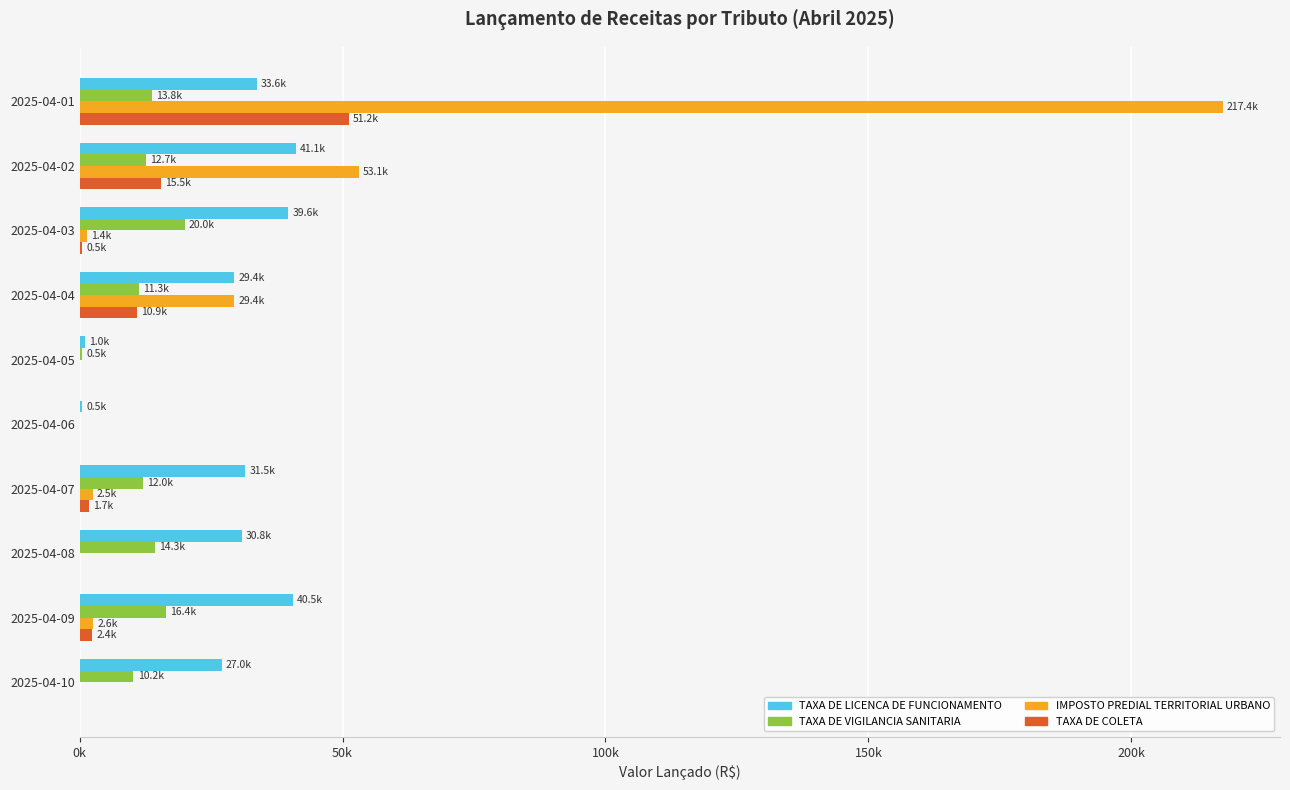

How many values in TAXA DE COLETA are above zero?

6